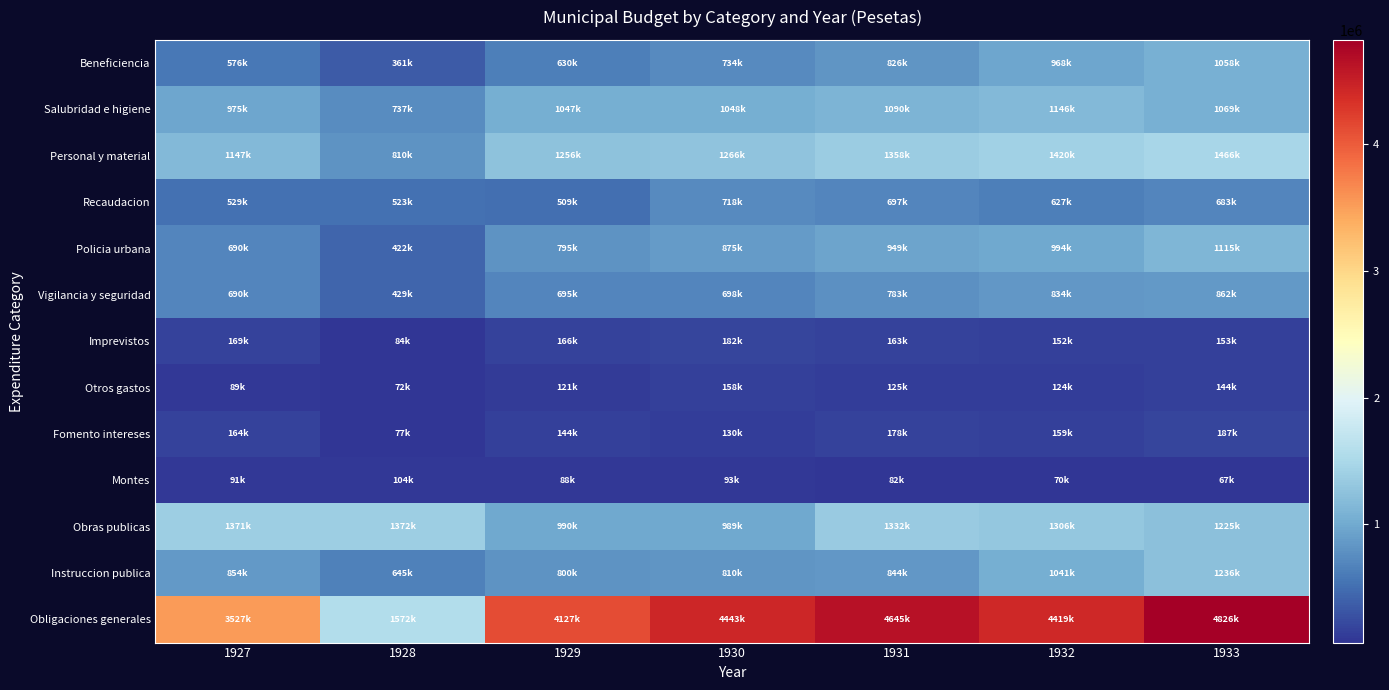

Reading left to right, list all the values displayed in this chart.

Obligaciones generales: 1927=3526551	1928=1571645	1929=4127280	1930=4442984	1931=4645000	1932=4418600	1933=4825600
Instruccion publica: 1927=853847	1928=645214	1929=800160	1930=810422	1931=844000	1932=1040600	1933=1235600
Obras publicas: 1927=1371045	1928=1371521	1929=989509	1930=988637	1931=1332000	1932=1306300	1933=1224800
Montes: 1927=91386	1928=103534	1929=87597	1930=93106	1931=82000	1932=69800	1933=66800
Fomento intereses: 1927=164042	1928=77079	1929=143758	1930=129955	1931=178000	1932=159400	1933=186700
Otros gastos: 1927=88877	1928=71691	1929=121246	1930=157660	1931=125000	1932=124200	1933=143900
Imprevistos: 1927=169495	1928=83609	1929=165960	1930=182069	1931=163000	1932=151800	1933=152900
Vigilancia y seguridad: 1927=689856	1928=429390	1929=694962	1930=698293	1931=783000	1932=833800	1933=862000
Policia urbana: 1927=690455	1928=421853	1929=795236	1930=874791	1931=949000	1932=994300	1933=1115400
Recaudacion: 1927=528564	1928=523221	1929=509375	1930=717587	1931=697000	1932=627100	1933=682800
Personal y material: 1927=1146717	1928=810046	1929=1255802	1930=1265506	1931=1358000	1932=1419600	1933=1466000
Salubridad e higiene: 1927=975095	1928=736987	1929=1046701	1930=1047977	1931=1090000	1932=1146500	1933=1069200
Beneficiencia: 1927=576480	1928=361236	1929=629716	1930=733789	1931=826000	1932=968400	1933=1057900